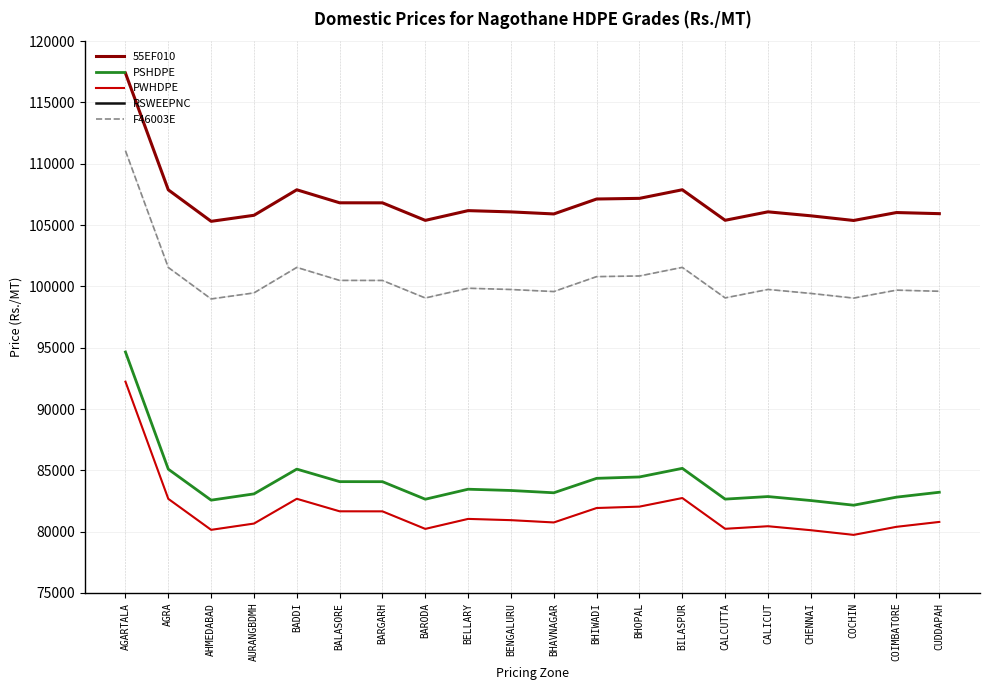

Rank the series by their maximum value, from lowest to highest.

RSWEEPNC, PWHDPE, PSHDPE, F46003E, 55EF010